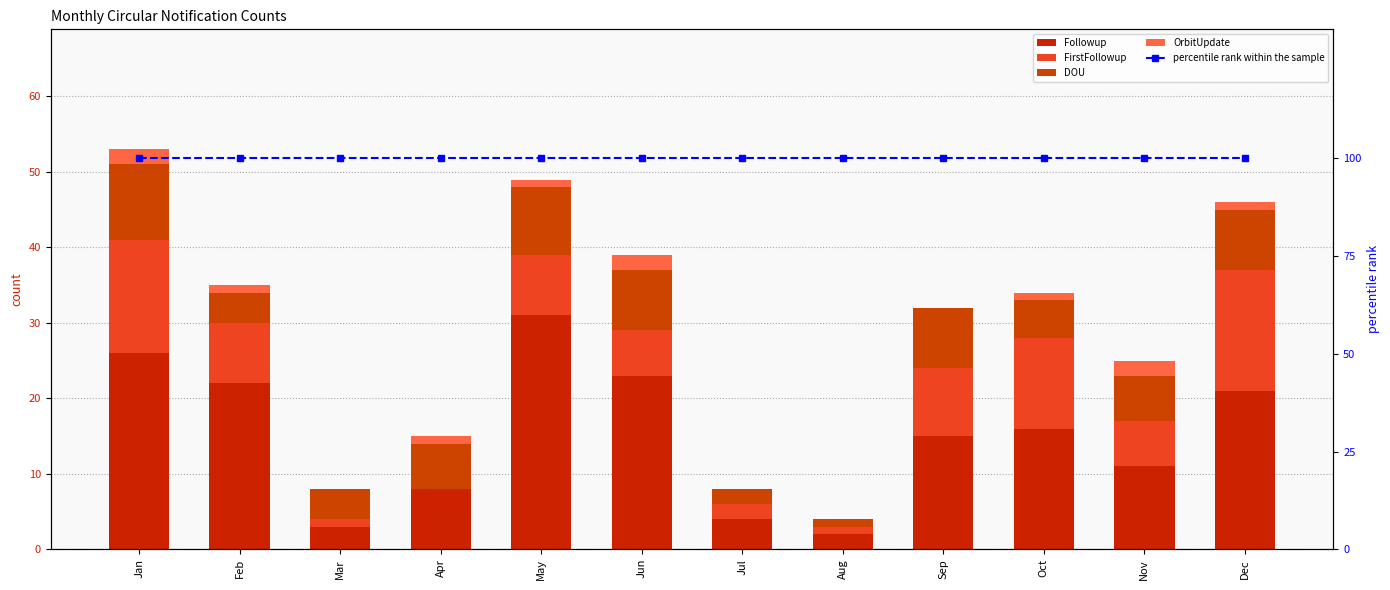

Rank the categories by Followup value from highest to lowest.

May, Jan, Jun, Feb, Dec, Oct, Sep, Nov, Apr, Jul, Mar, Aug